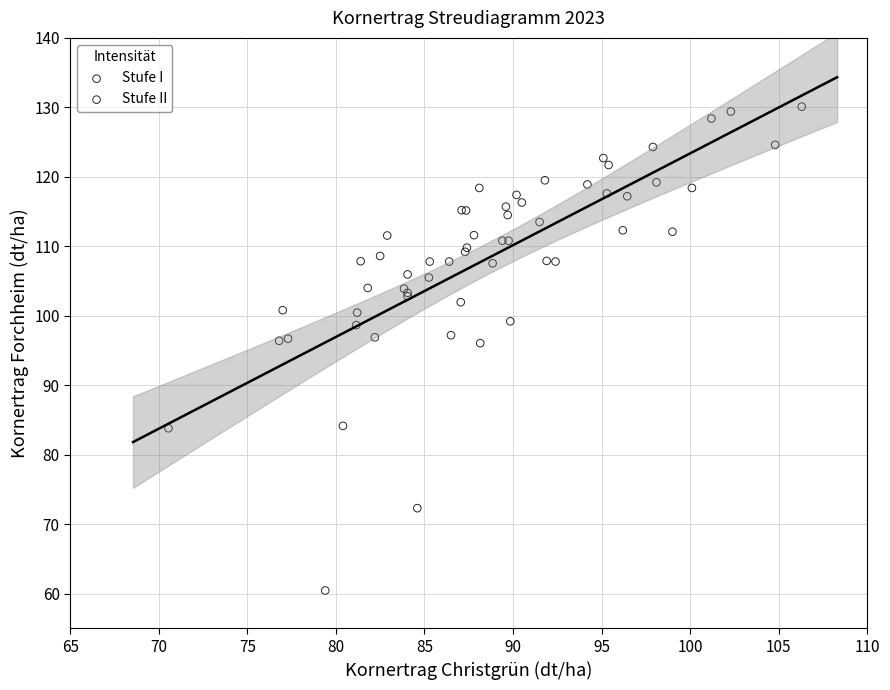

Which series contains the lowest Y value?

Stufe I